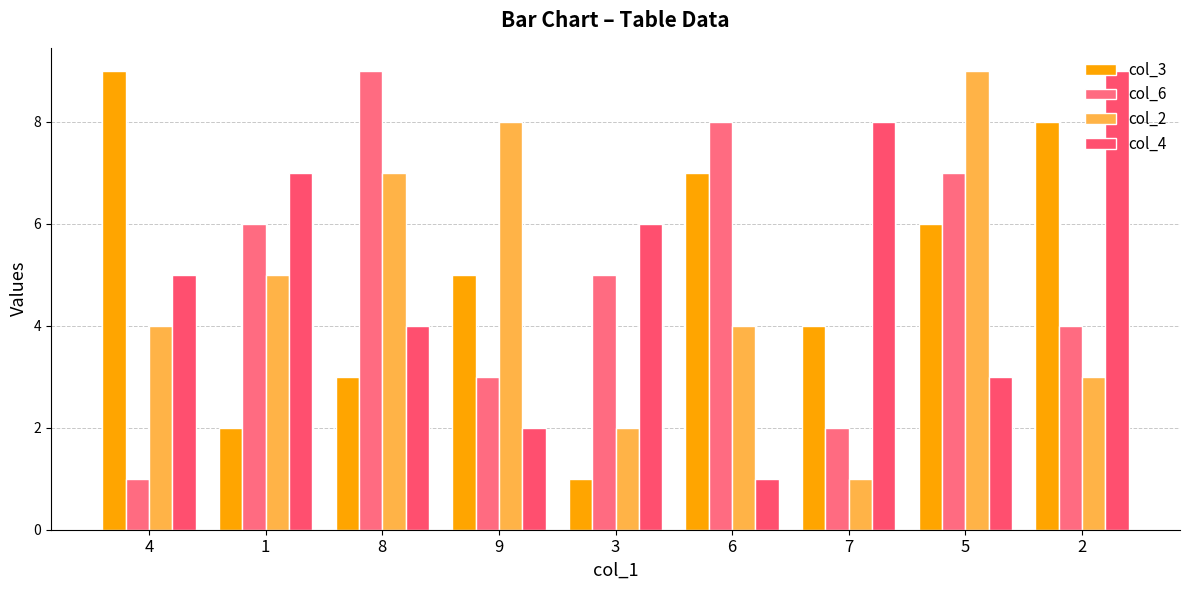

Which series has the largest total across all categories?

col_3